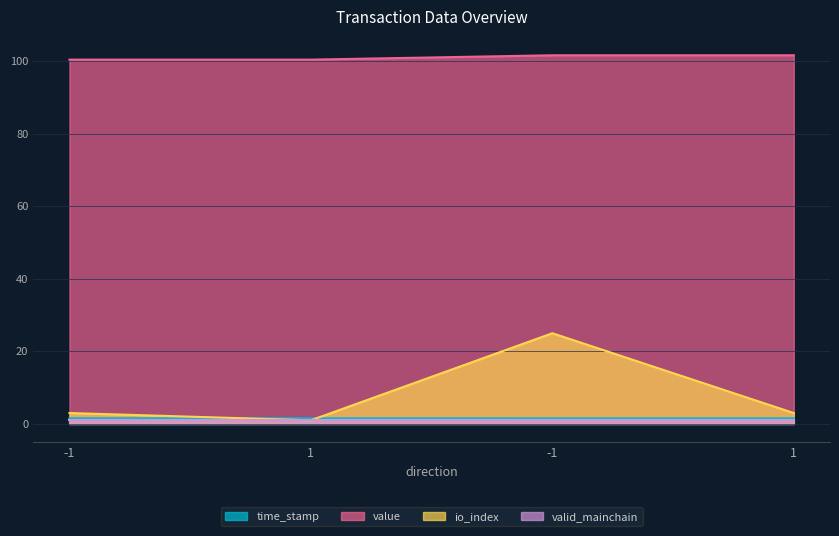

Which label corresponds to the largest value in the chart?

-1